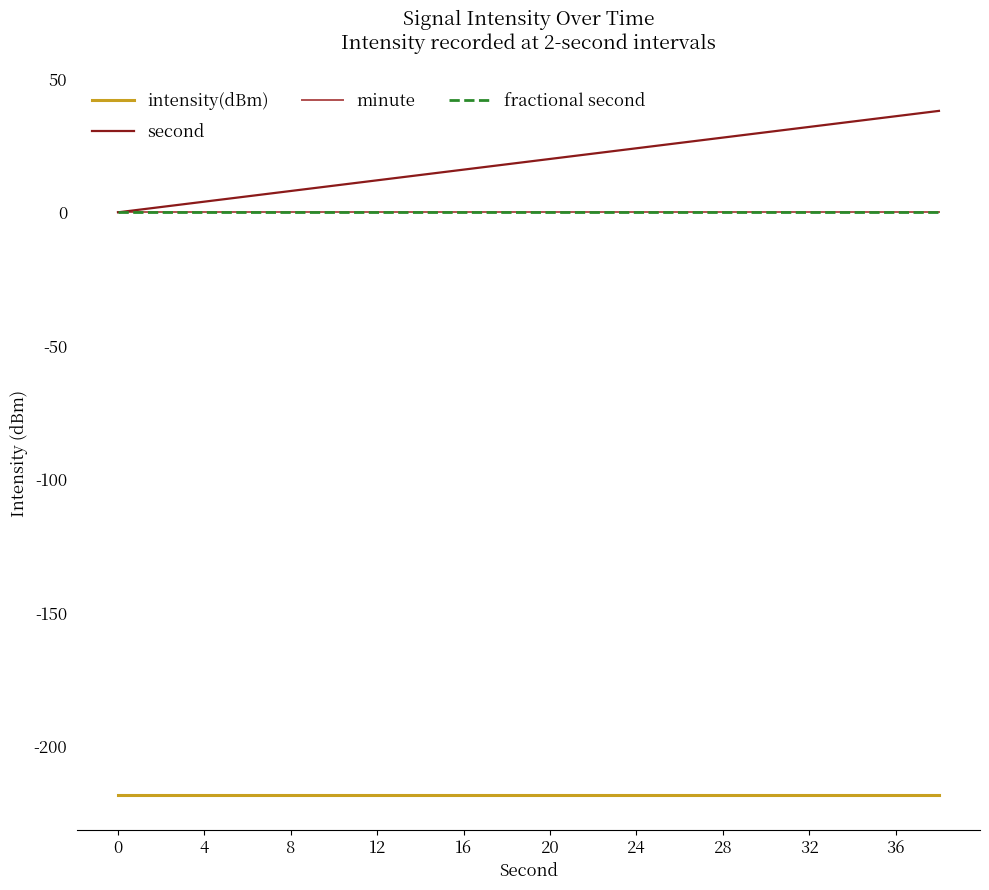

Is this an area chart (filled region under the line)?

No